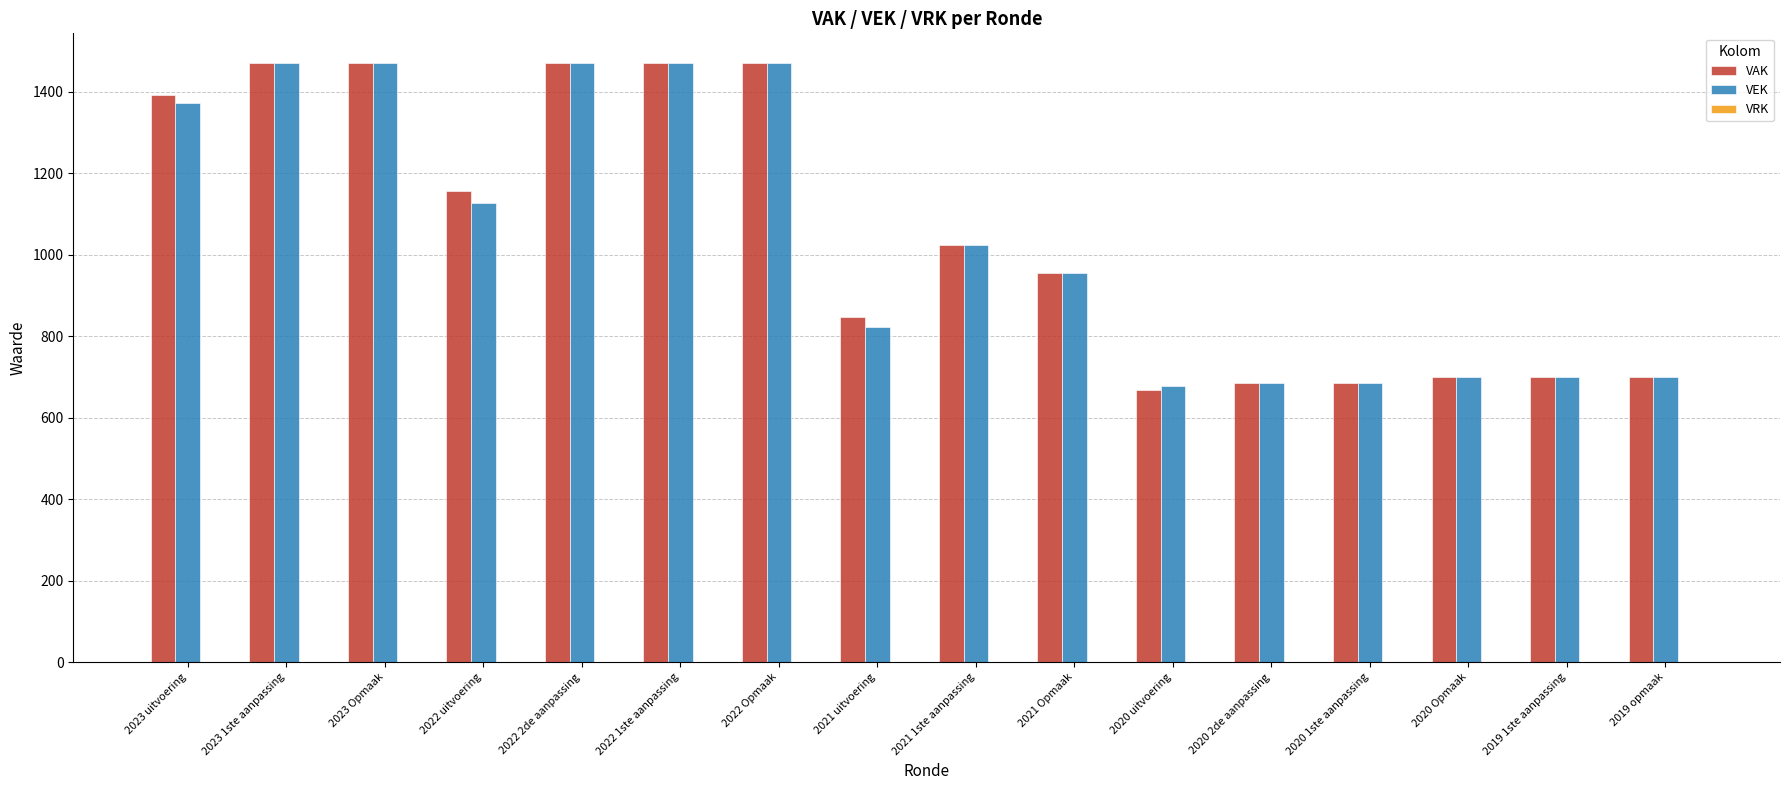

At which category does the chart reach its minimum across all series?

2020 uitvoering